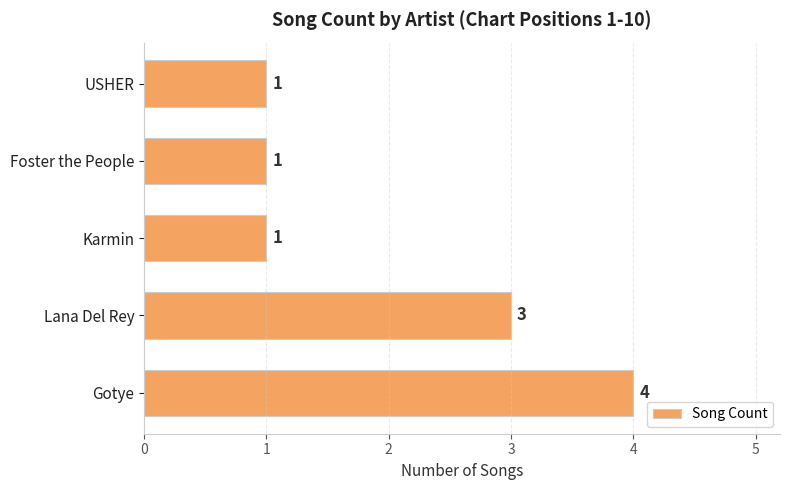

What is the difference between the second highest and second lowest values?

2